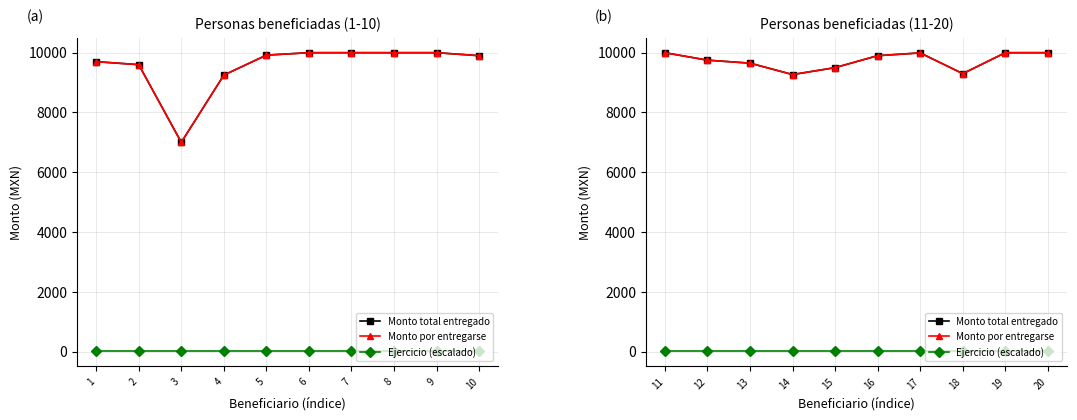

How many interior local valleys does the Monto por entregarse series have?

2